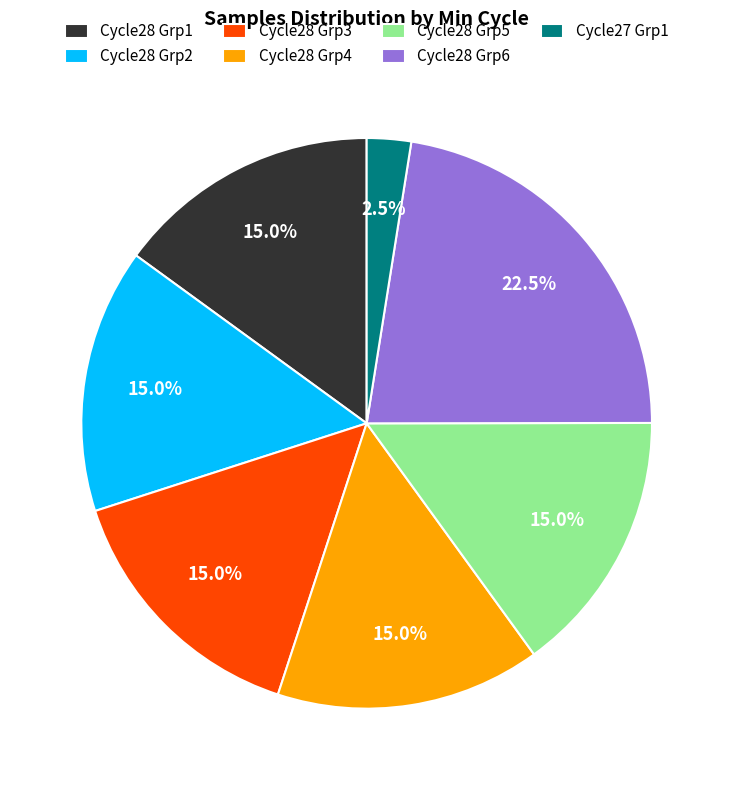

Is Cycle28 Grp4 the majority of the pie?

No